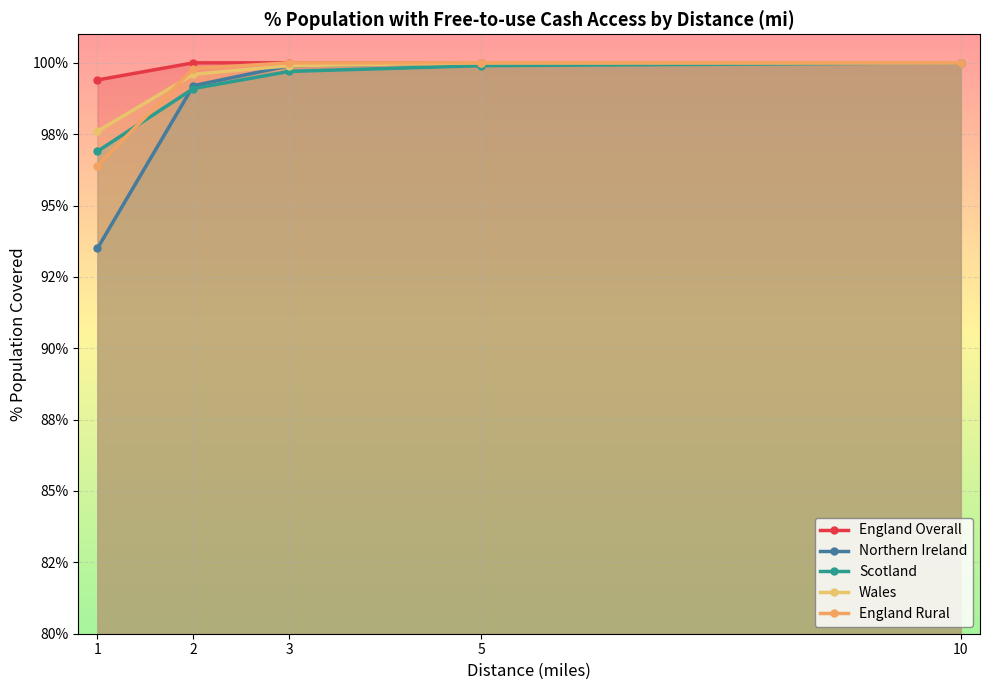

What is the value of the England Overall point at the 5th from the left?

100.0